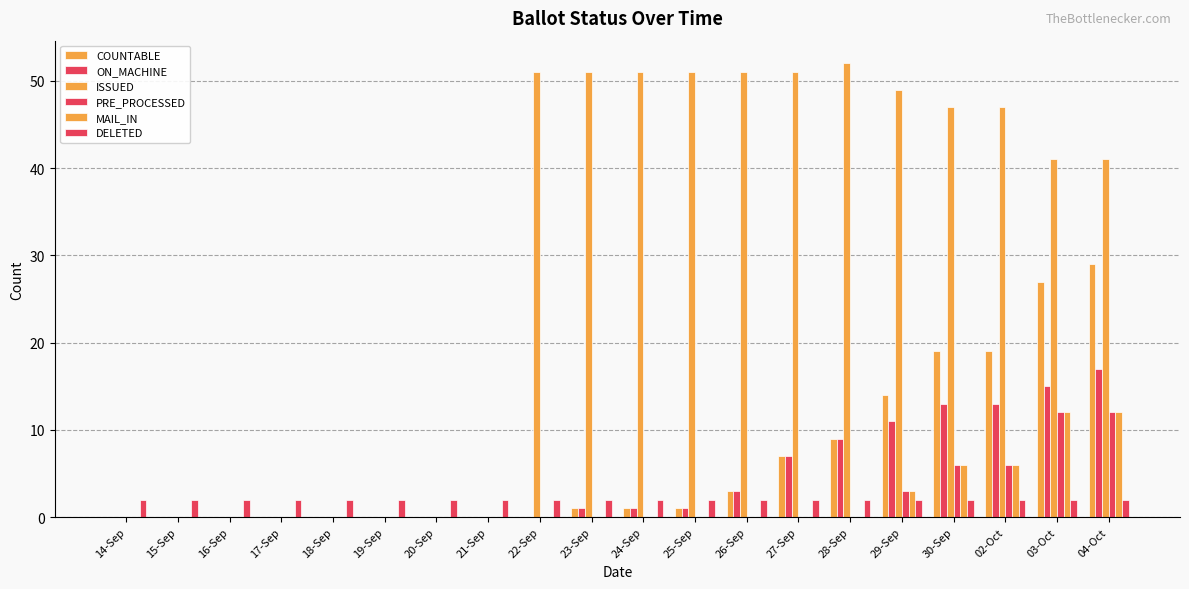

What is the total value across all series at 16-Sep?

2